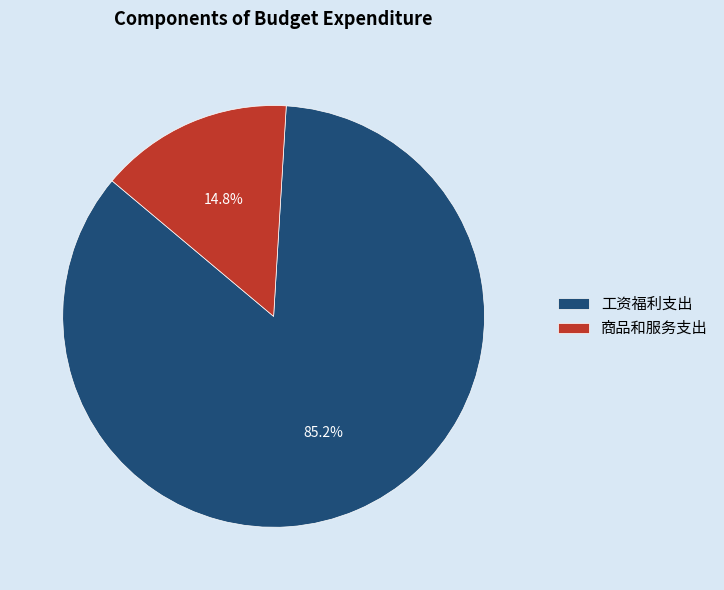

Combined, what portion of the pie is 商品和服务支出 and 工资福利支出?

100.0%